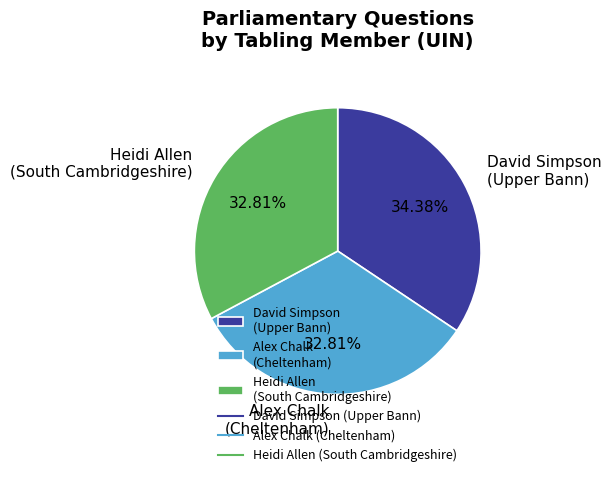

What is the ratio of the value at David Simpson (Upper Bann) to the value at Alex Chalk (Cheltenham)?

1.0